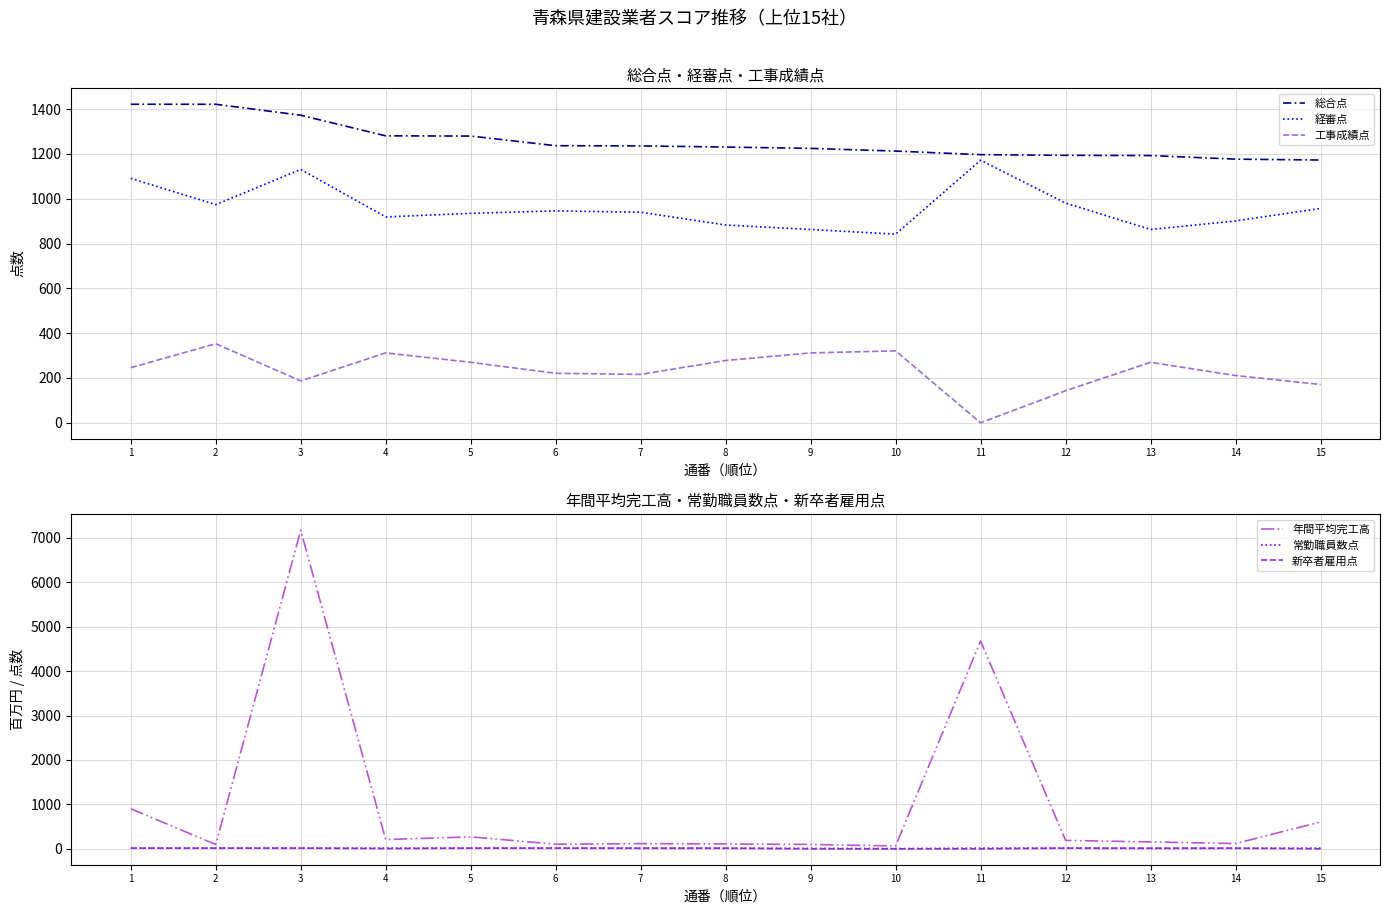

True or false: 工事成績点 and 総合点 intersect in this chart.

False